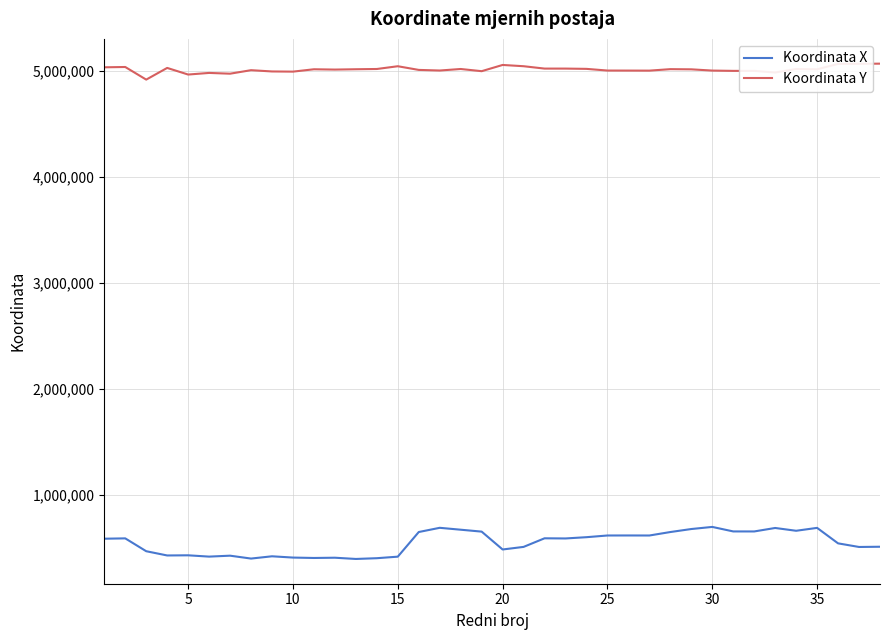

Does the chart display data point markers on the line(s)?

No